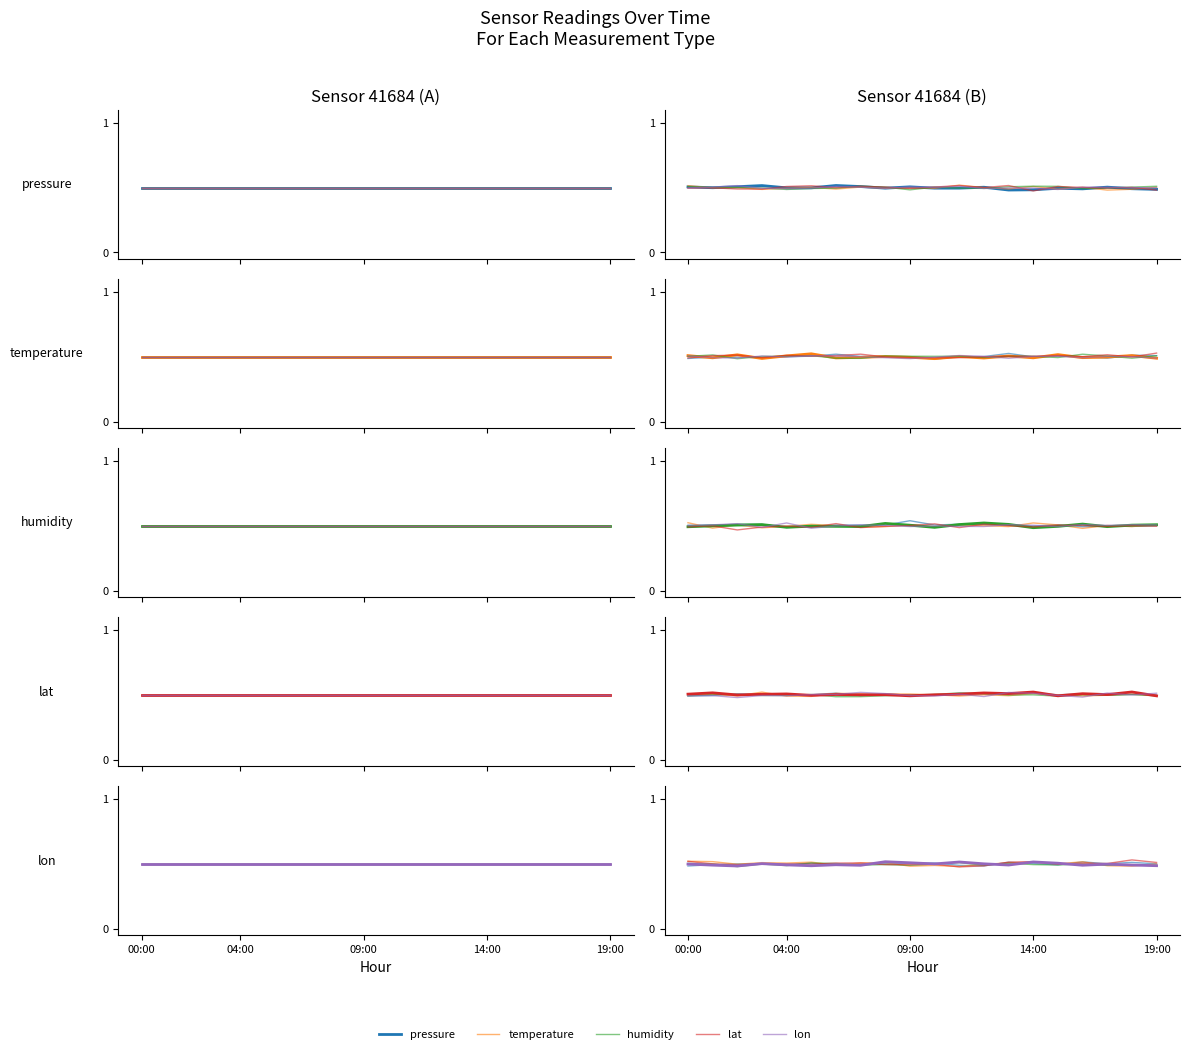

What is the sum of all lon values?

10.0